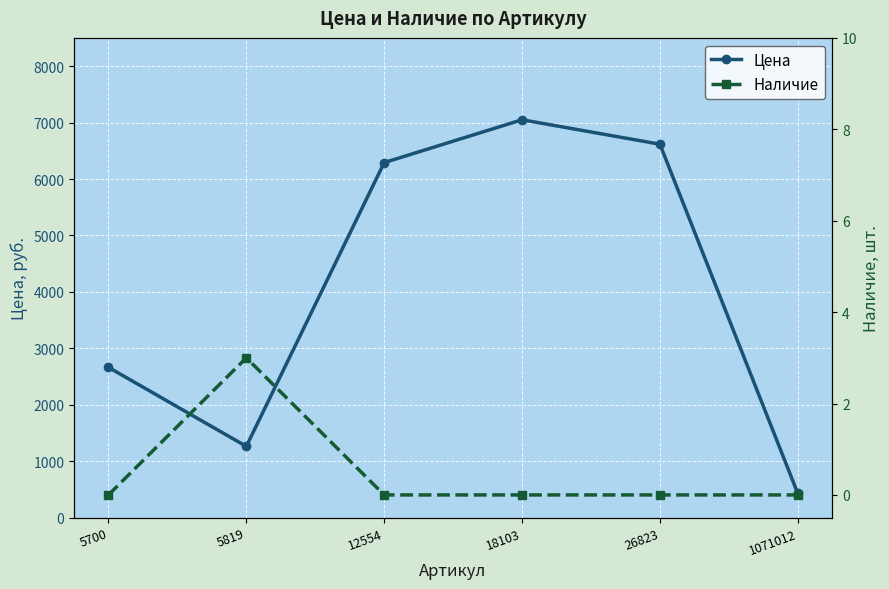

At which category is the sum across all series the highest?

18103